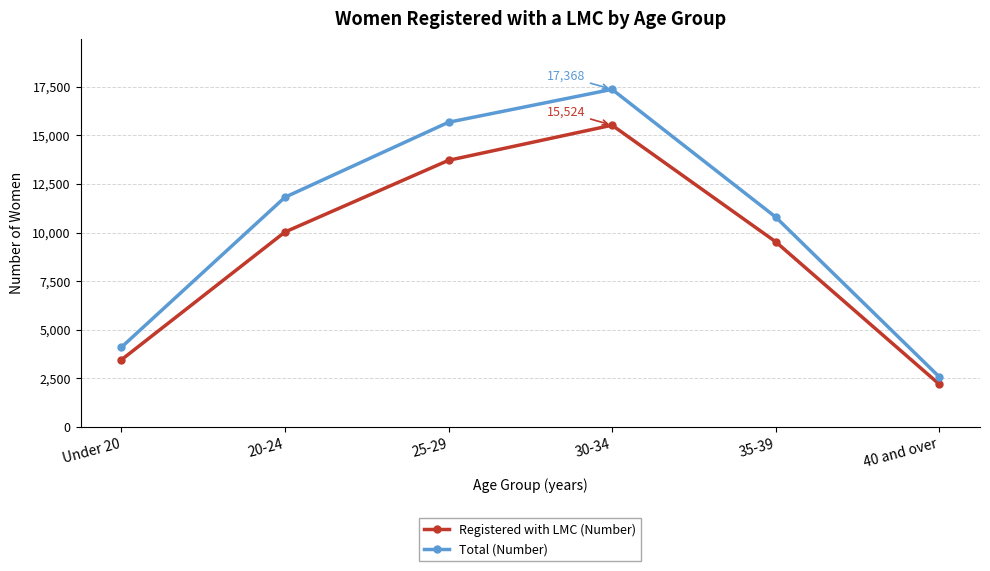

Reading right to left, transcribe all the data shown in this chart.

Registered with LMC (Number): 40 and over=2200	35-39=9528	30-34=15524	25-29=13716	20-24=10027	Under 20=3452
Total (Number): 40 and over=2579	35-39=10800	30-34=17368	25-29=15675	20-24=11817	Under 20=4098